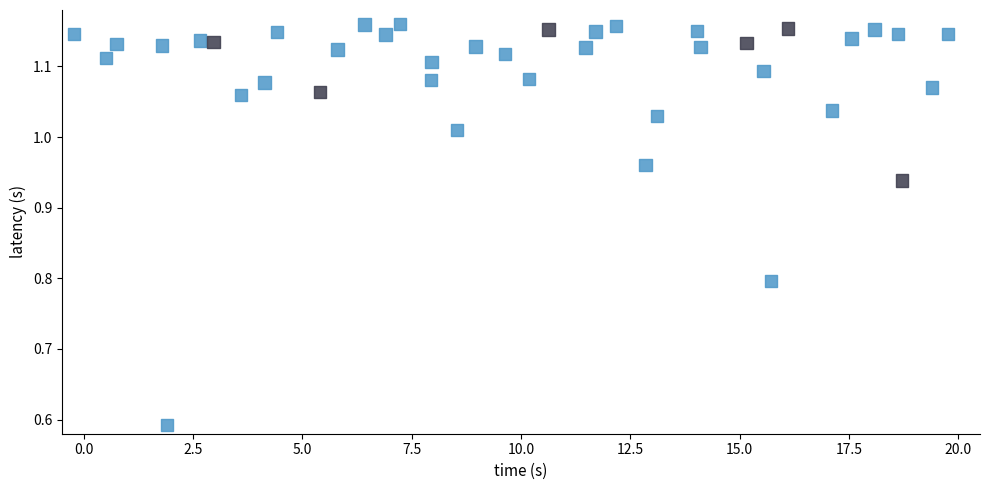

What is the range of X values (max minus min)?

20.0